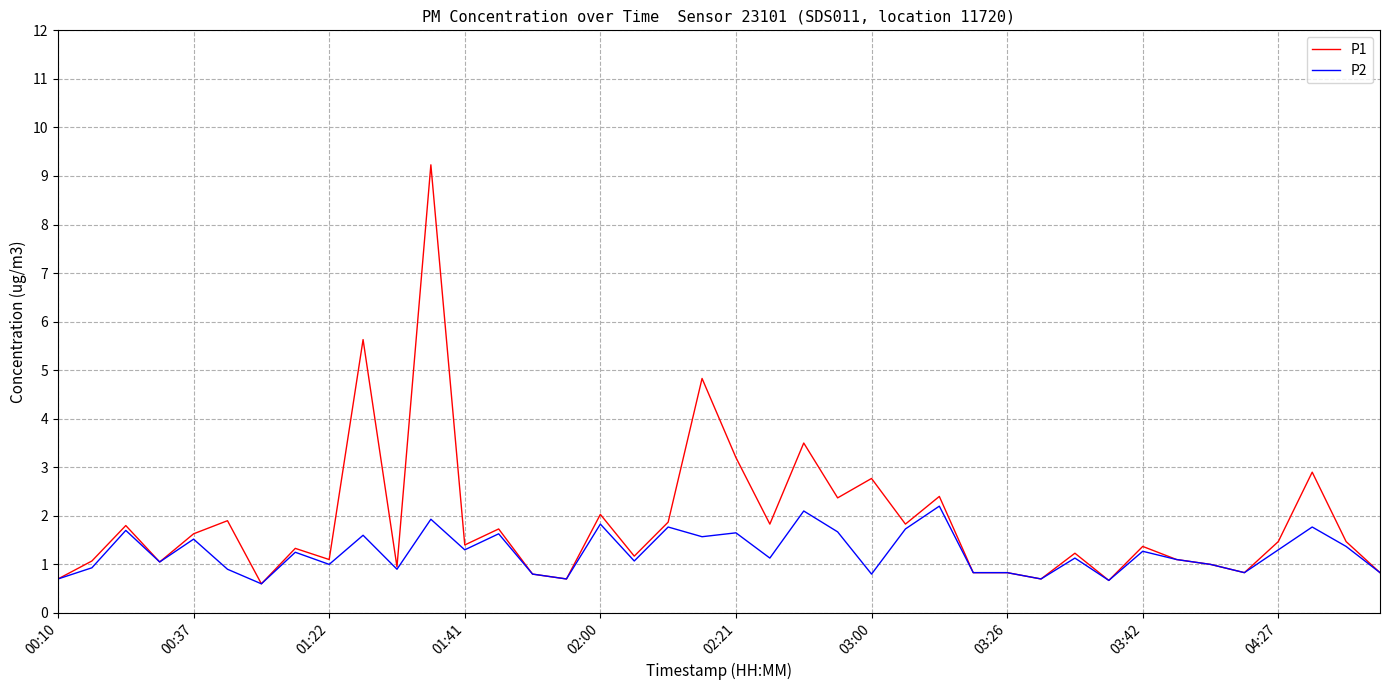

Which series has the largest total across all categories?

P1